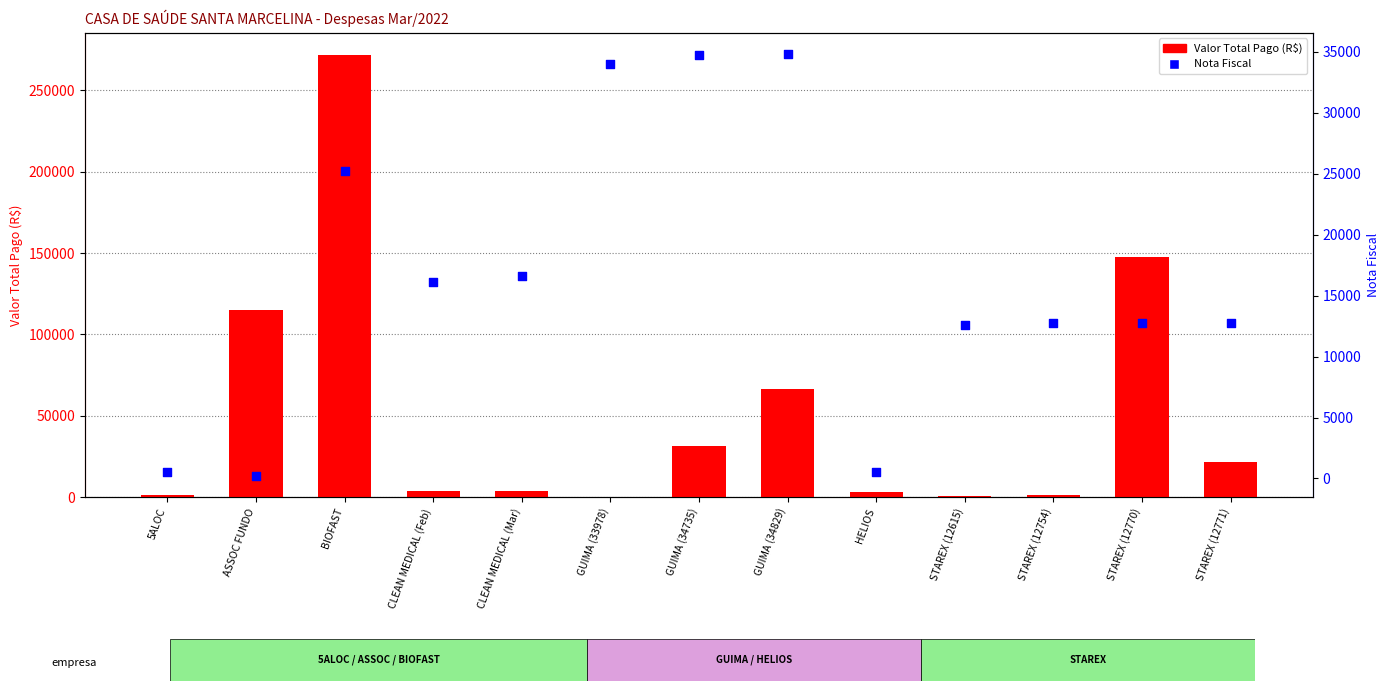

What are all the series names shown in the legend?

Valor Total Pago (R$), Nota Fiscal